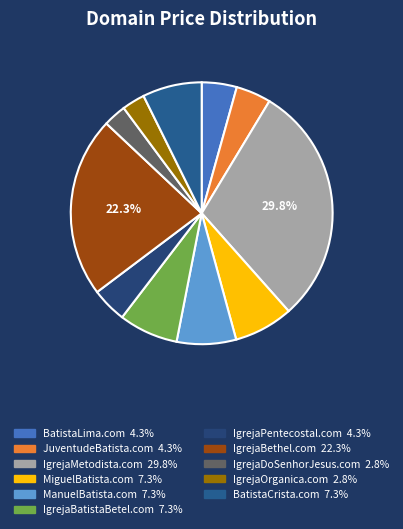

To the nearest percent, what is the average slice percentage?

9%